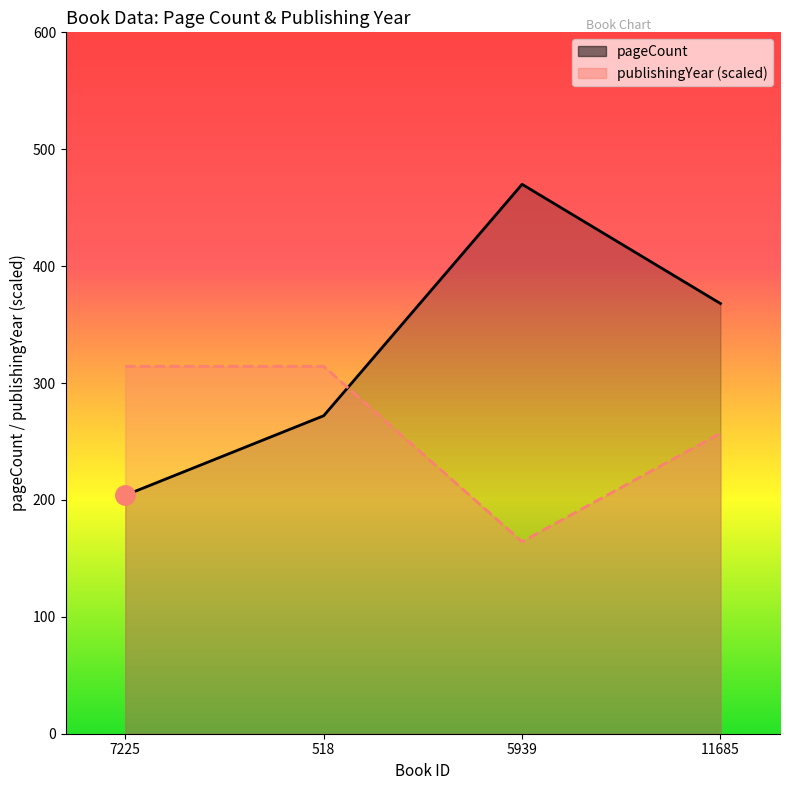

Which category has the highest value in the publishingYear series?

7225